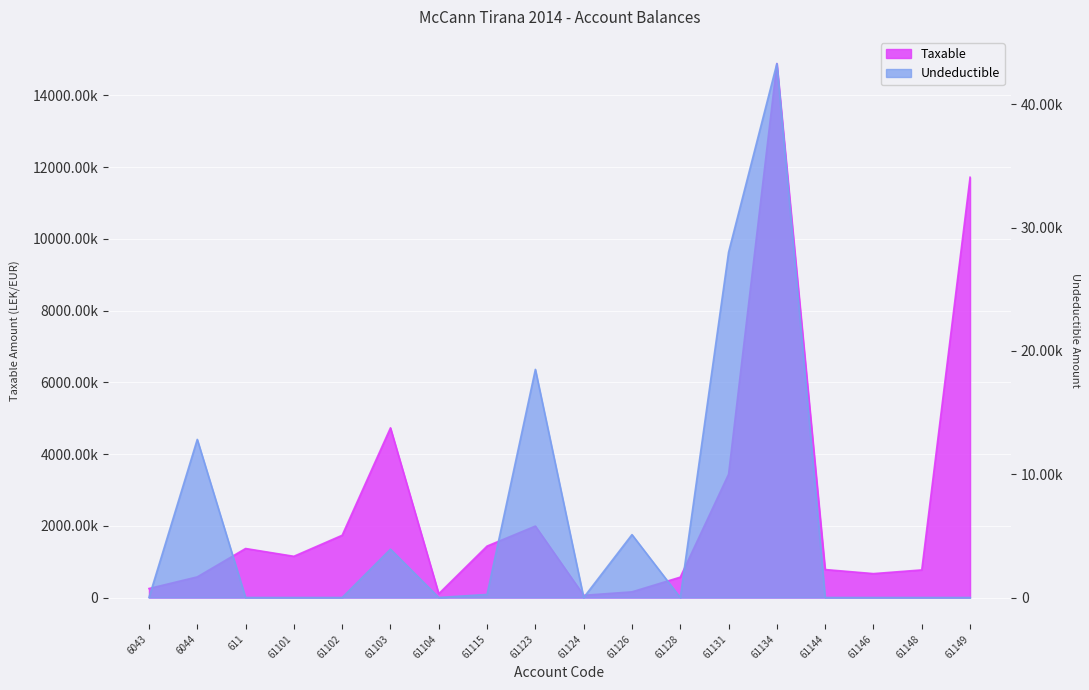

Reading right to left, transcribe all the data shown in this chart.

Taxable: 11717876.6	769080.9	666085.5	779642.1	14887859.8	3437988.5	567460.5	157990.0	61813.2	1991862.2	1433753.2	105900.0	4731146.9	1735151.5	1149043.7	1366068.5	575296.9	250227.1
Undeductible: 0.0	0.0	0.0	0.0	43299.0	28000.0	0.0	5100.0	0.0	18500.0	250.0	0.0	3920.0	0.0	0.0	0.0	12822.0	0.0